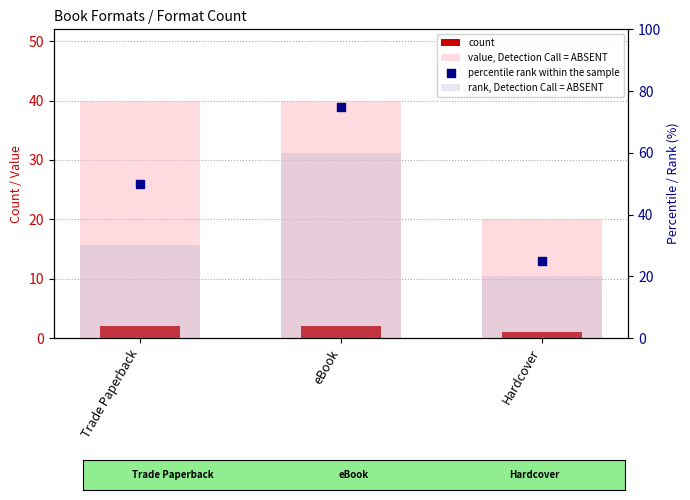

What is the total value across all series at Hardcover?

66